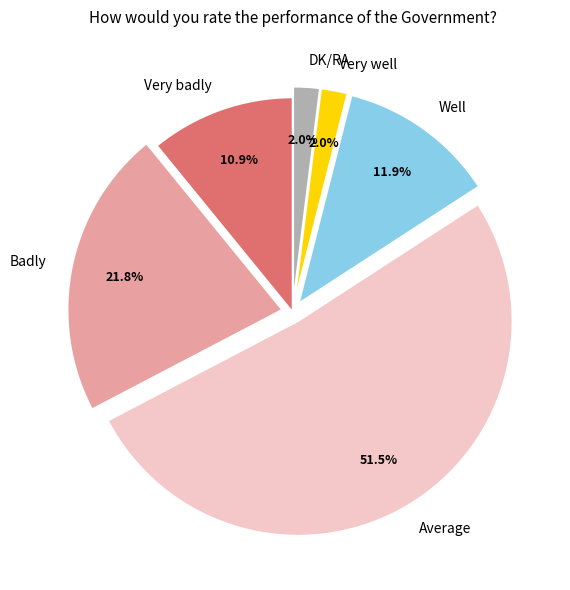

What is the largest slice in the pie chart?

Average